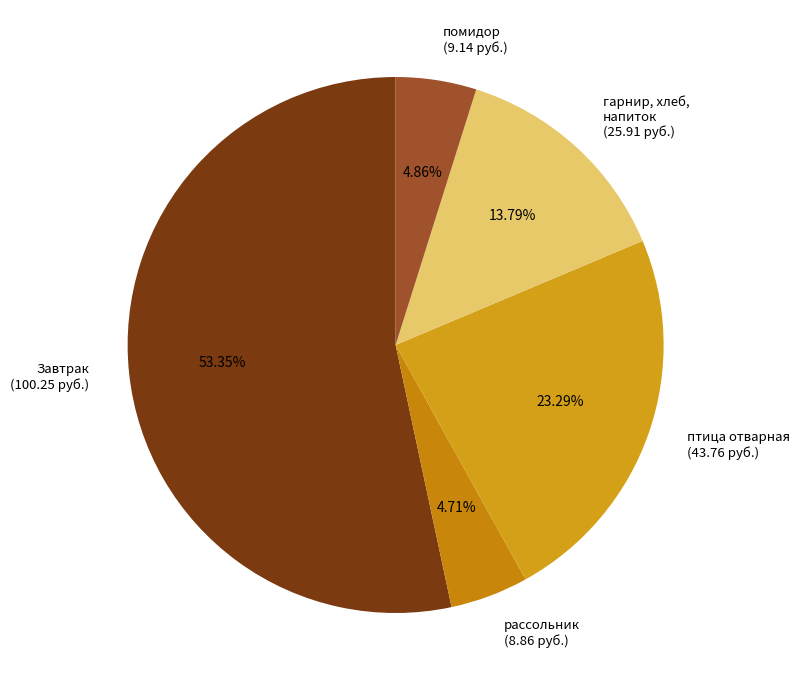

Count the number of slices in the pie.

5